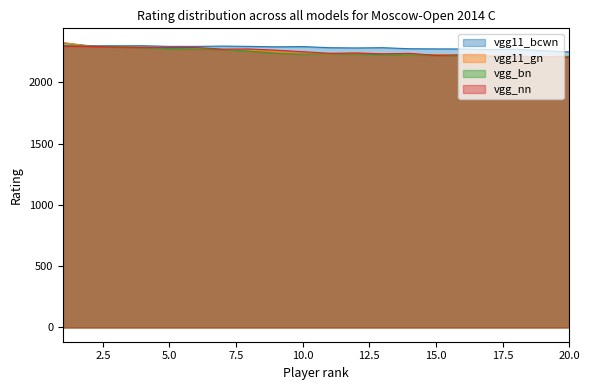

What is the average value of the vgg11_bcwn series?

2283.1